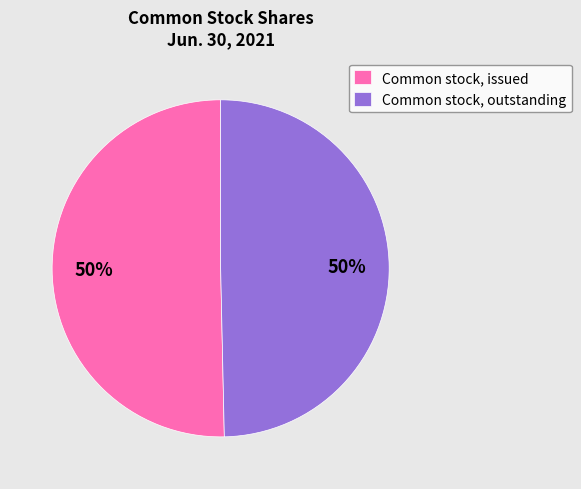

To the nearest percent, what is the combined percentage of Common stock, outstanding and Common stock, issued?

100%